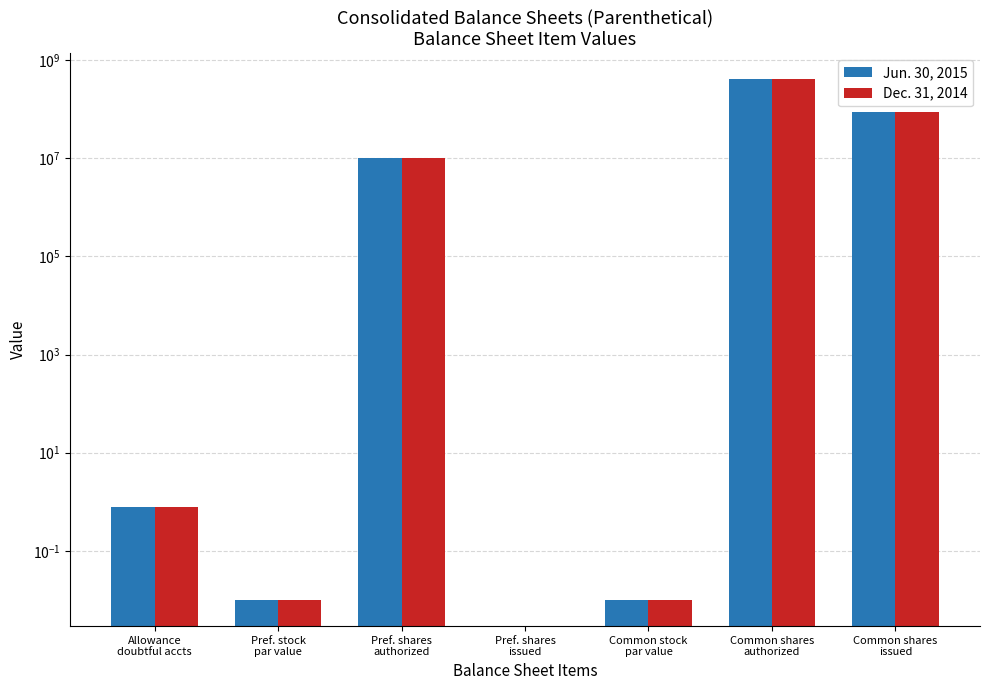

What is the label of the 2nd bar from the right?

Common shares
authorized